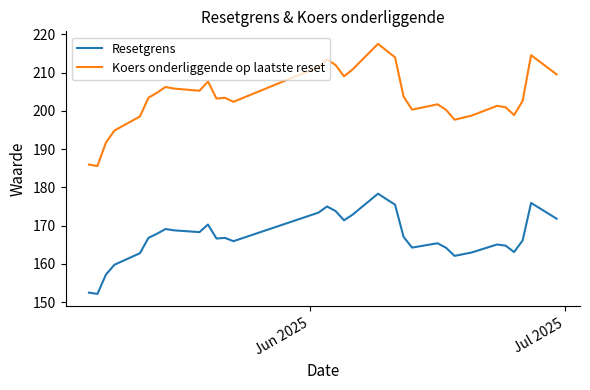

True or false: Koers onderliggende op laatste reset and Resetgrens cross at least once.

False